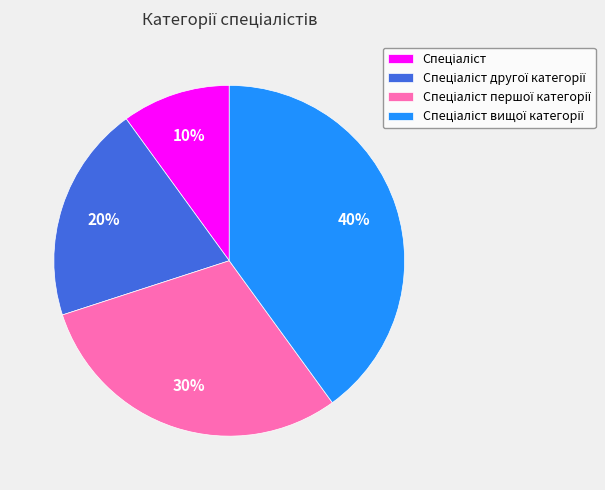

Does any single category account for the majority?

No